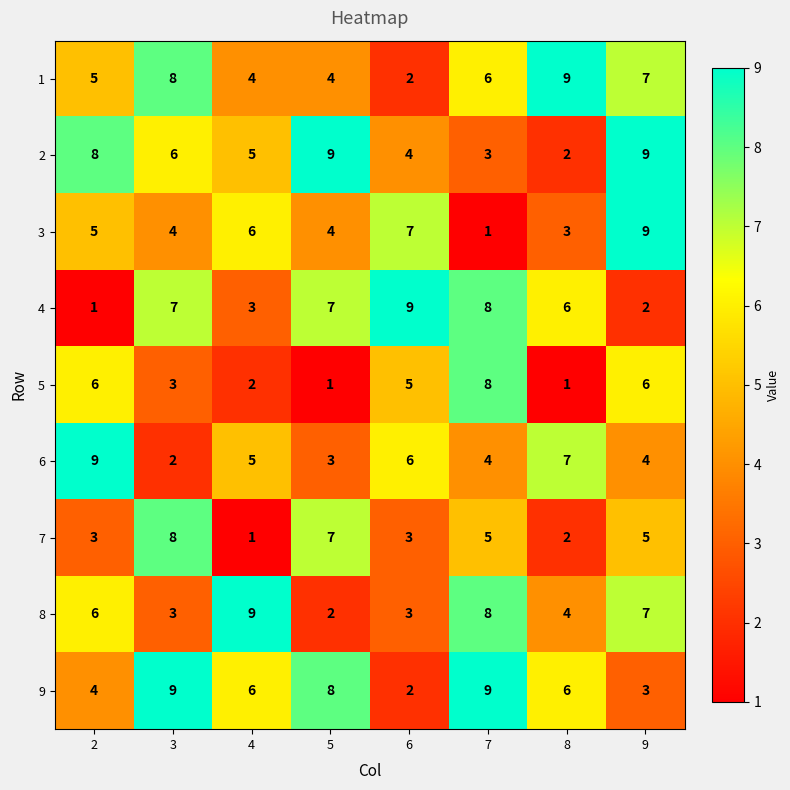

What is the difference between the 6 values at 8 and 5?

4